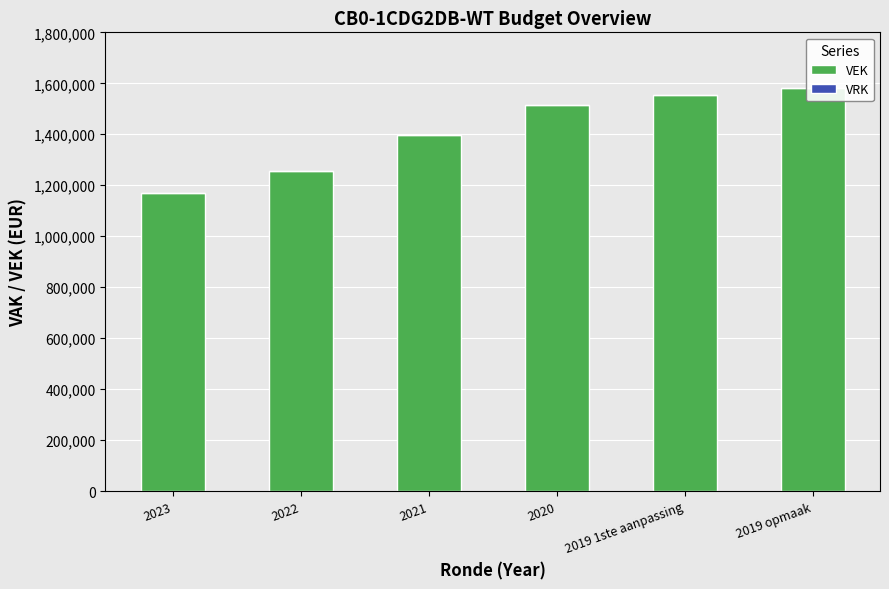

Which series has the widest spread of values?

VEK